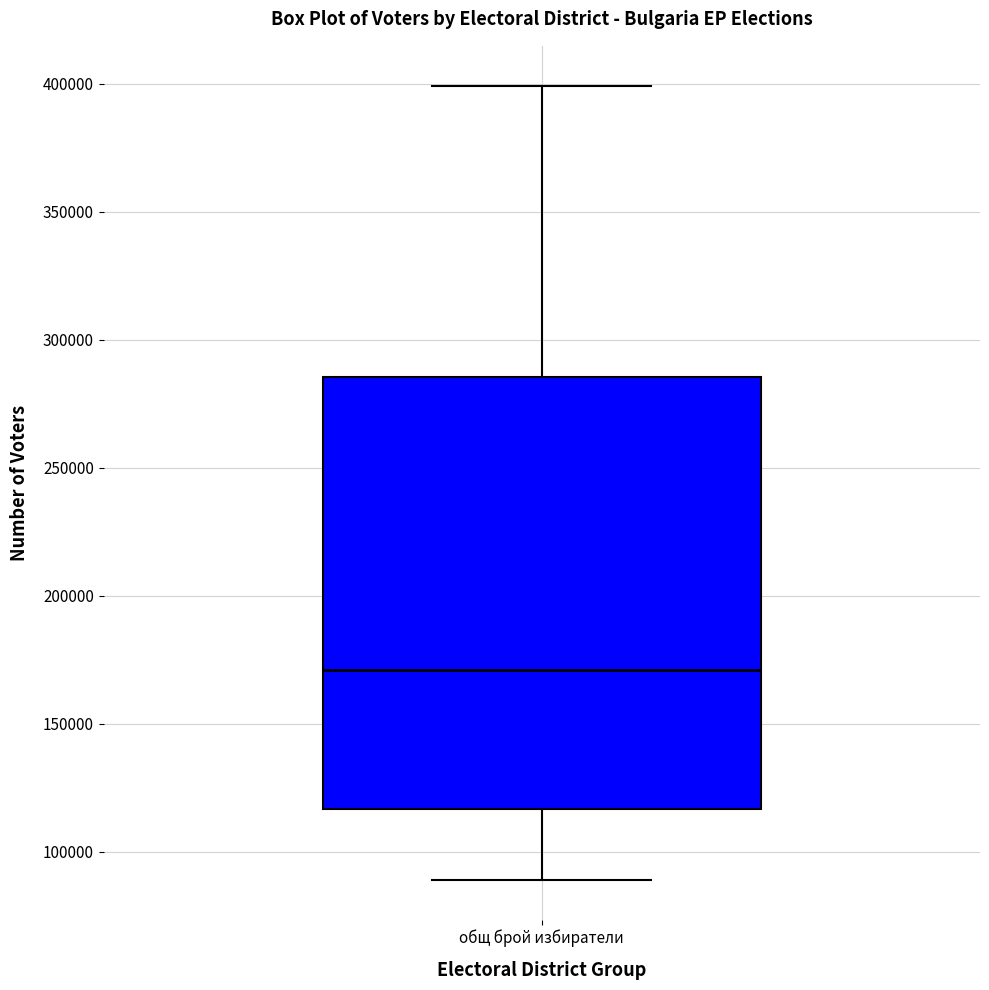

Transcribe this box plot: give where the median line is, the range the box spans, and where the two whiskers end, as read against the y-axis. The values are not printed on the chart, so give them approximately, as read against the axis.

median 170000, box 115000 to 285000, whiskers 90000 to 400000